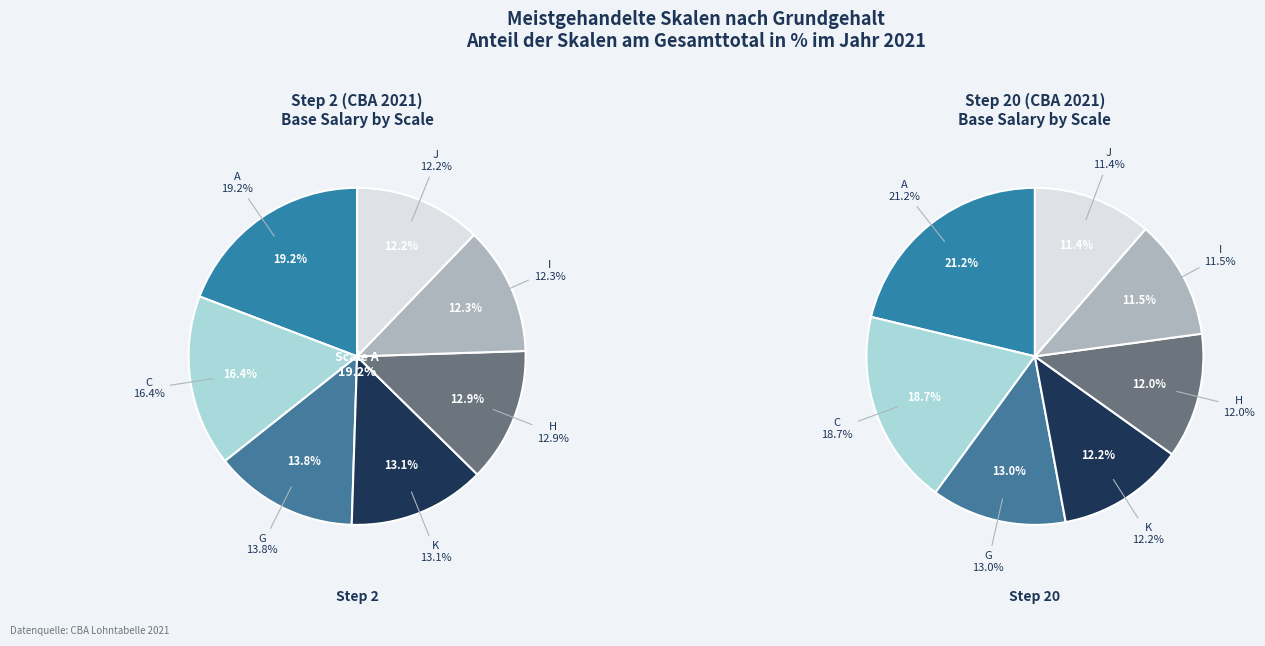

To the nearest percent, what is the difference between the largest and smallest slice percentages?

7%